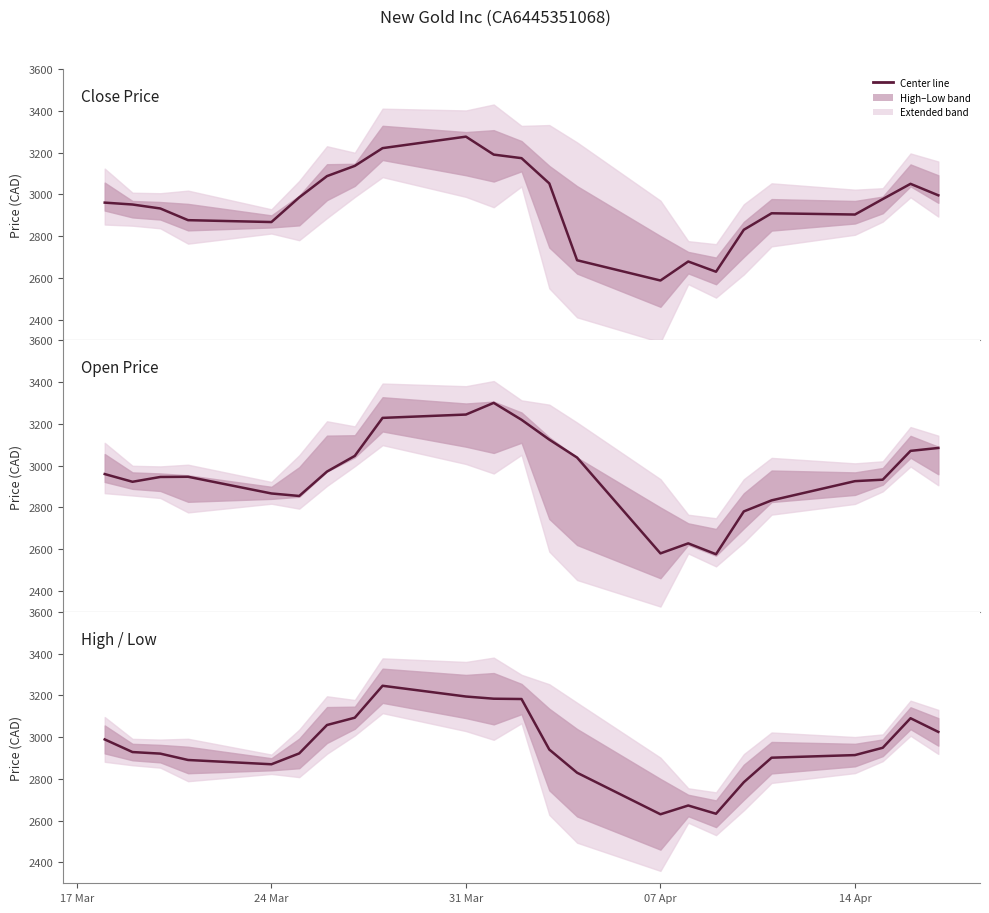

How many times do Open and Close cross each other?

8